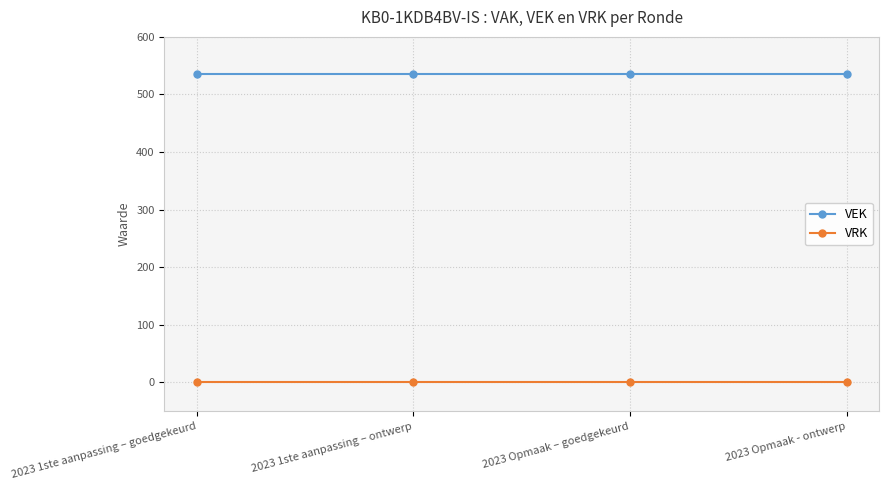

How many distinct data groups are displayed?

2